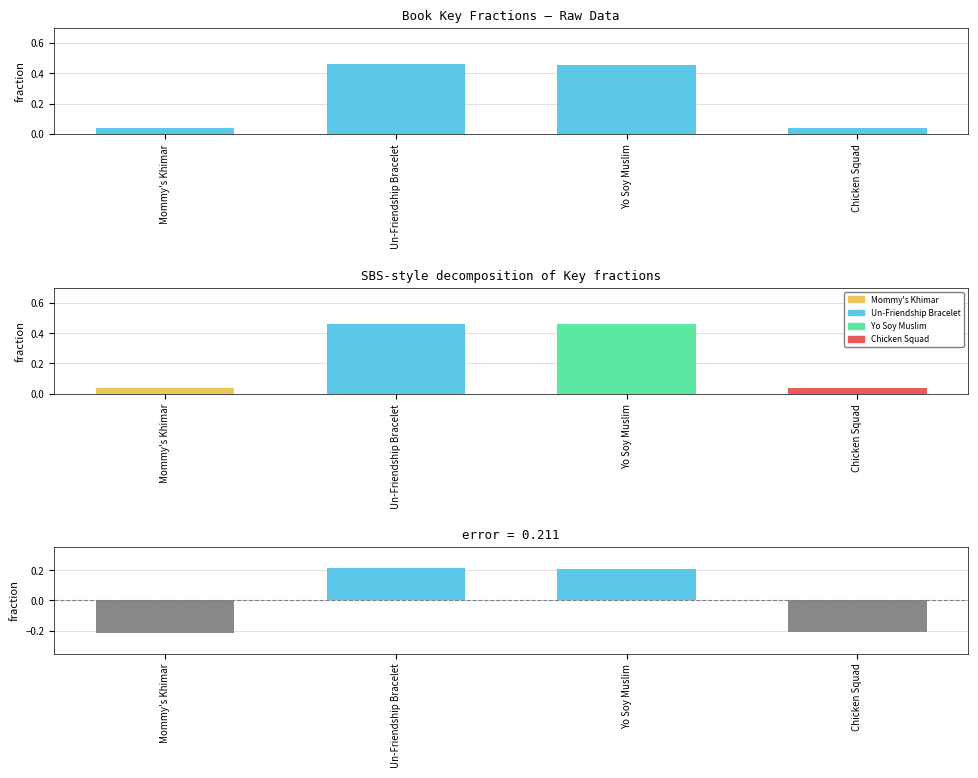

What is the greatest value displayed?

0.5